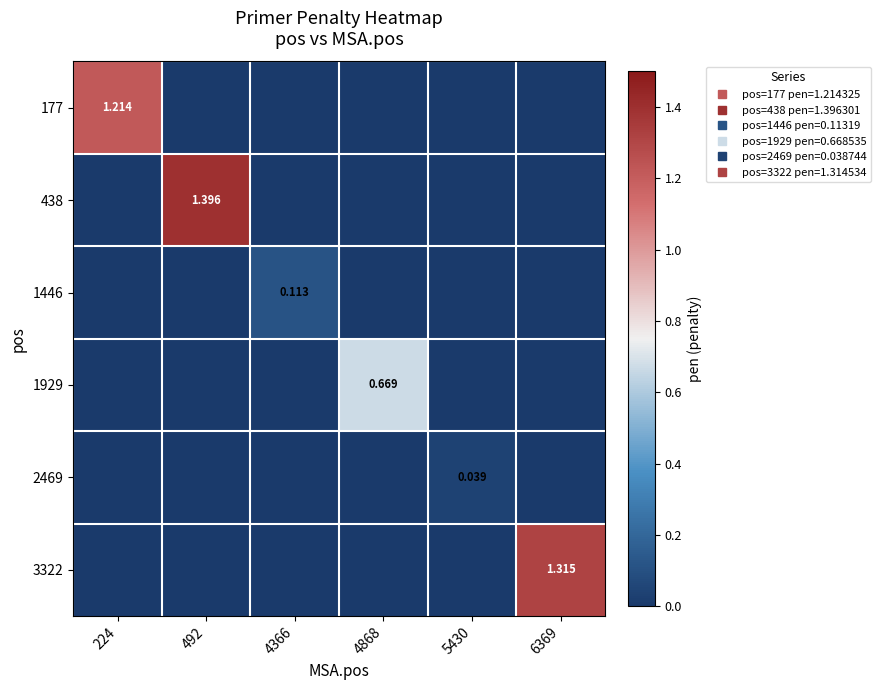

What is the spread (max minus min) of values at 492?

1.4